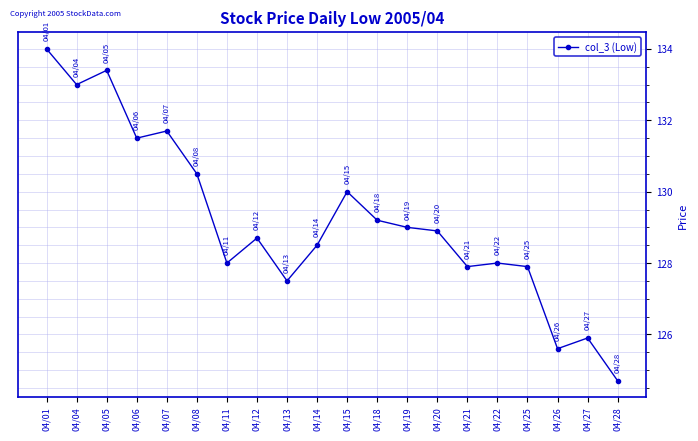

Reading left to right, what are all the values shown in this chart?

134.0	133.0	133.4	131.5	131.7	130.5	128.0	128.7	127.5	128.5	130.0	129.2	129.0	128.9	127.9	128.0	127.9	125.6	125.9	124.7